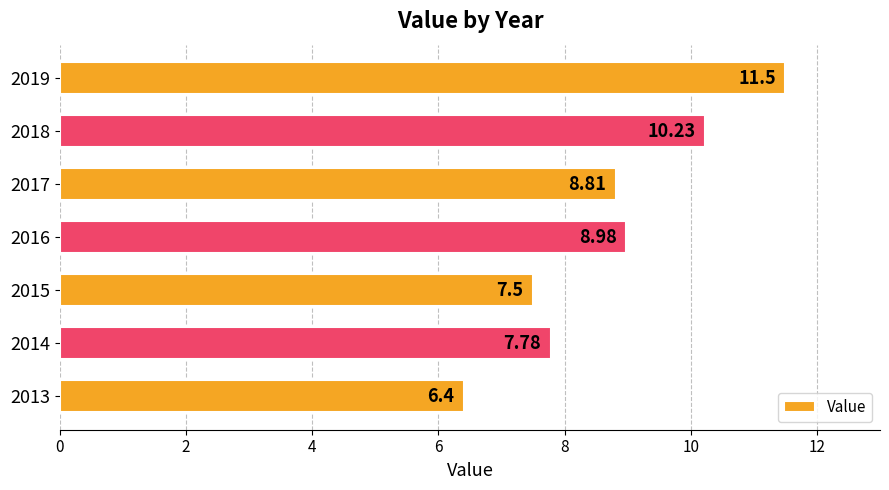

At which label is the value closest to 8?

2014